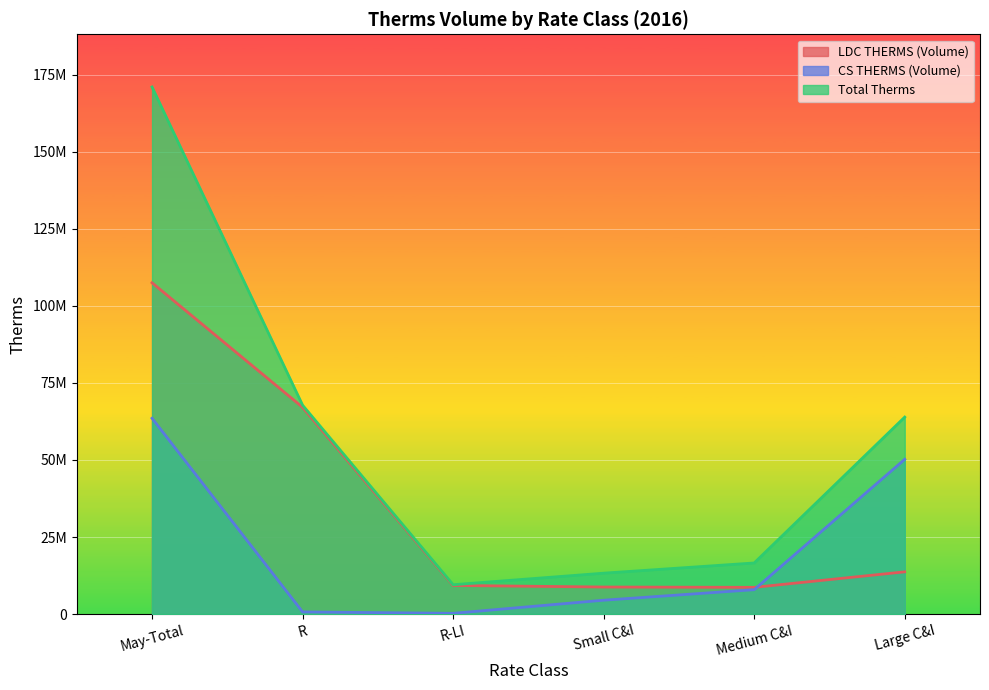

Read the LDC THERMS (Volume) value at Small C&I.

8769539.2